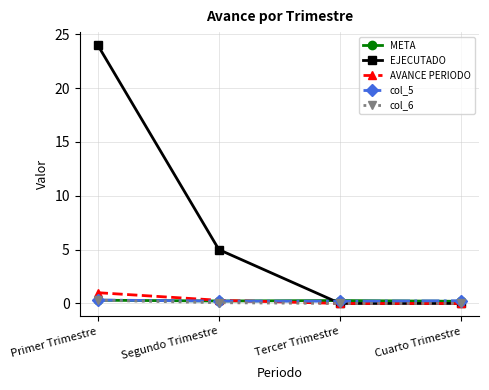

Which label corresponds to the largest value in the chart?

Primer Trimestre